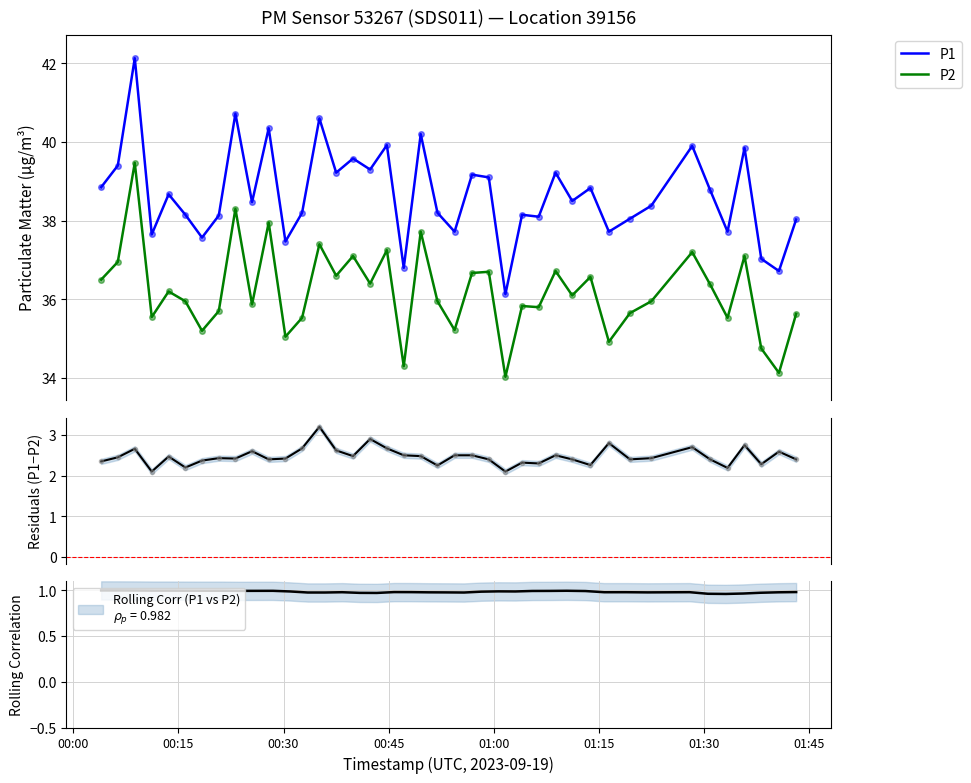

What is the maximum value for P2?

39.5